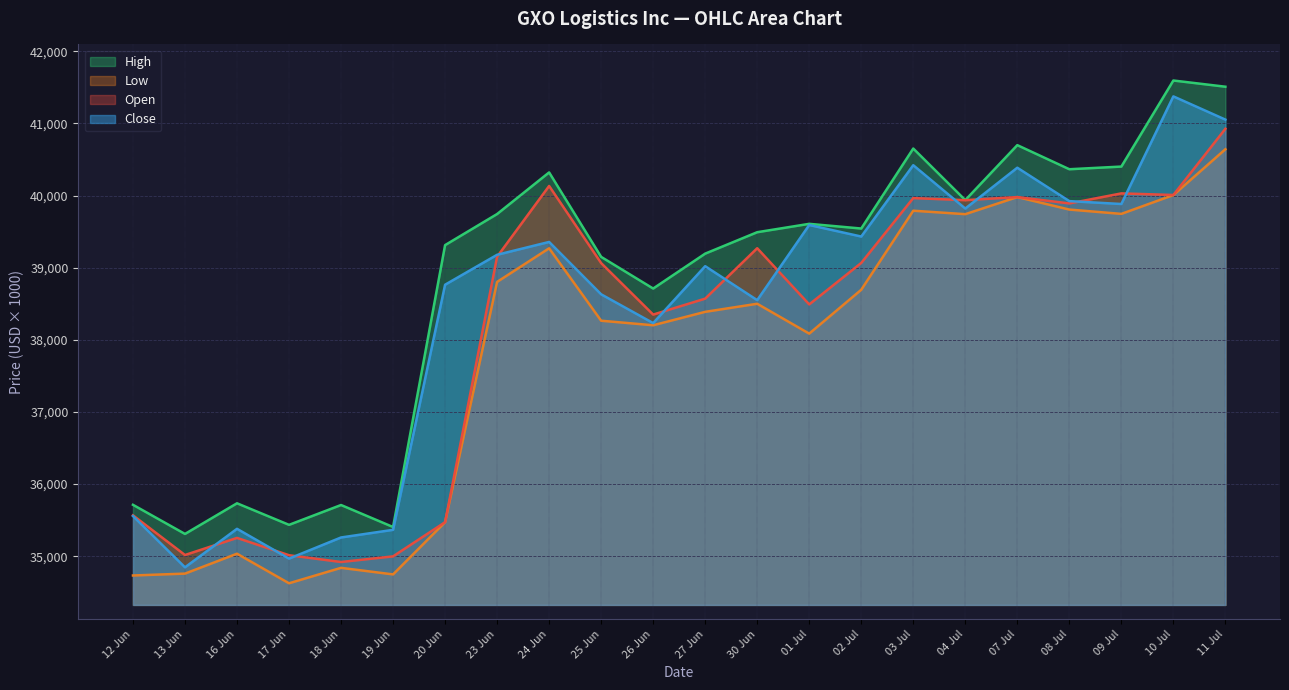

Is it true that Open equals 39891 at 08 Jul?

True